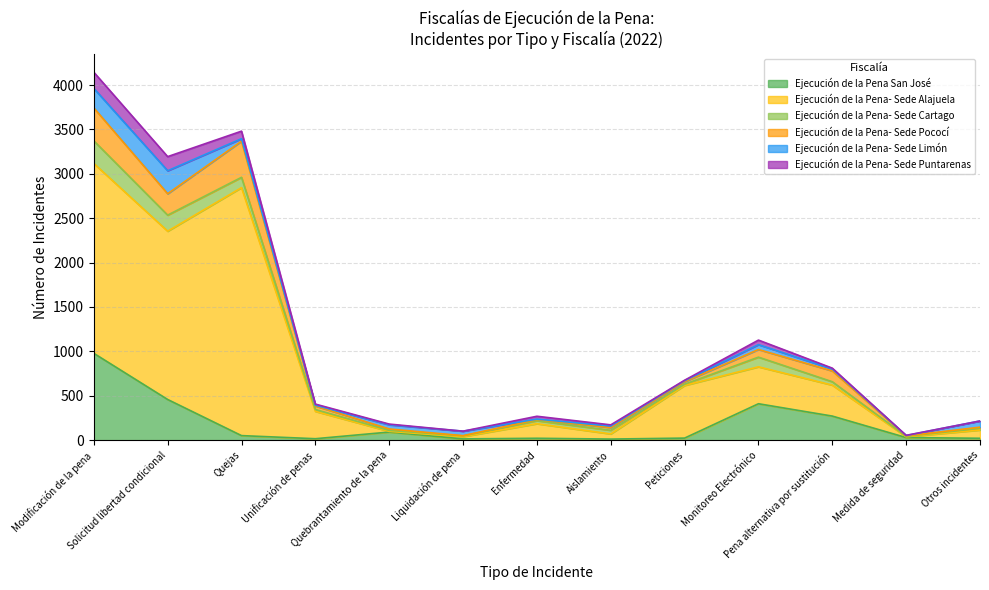

What is the difference between the highest and lowest values at Medida de seguridad?

27